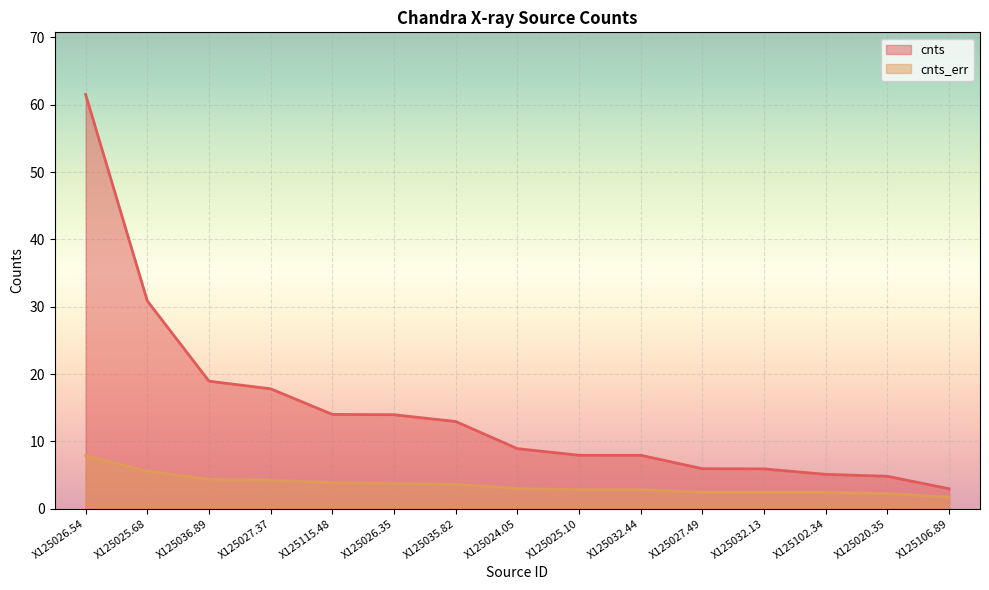

The cnts series shows 9.7 at X125032.13. True or false?

False